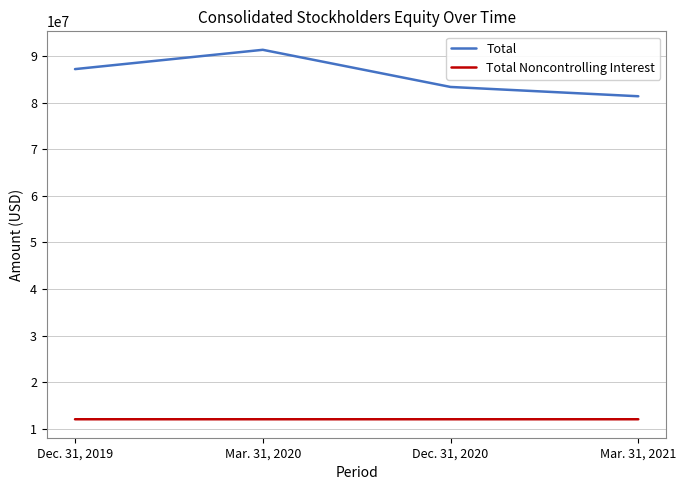

List the series in order of their peak value, highest first.

Total, Total Noncontrolling Interest